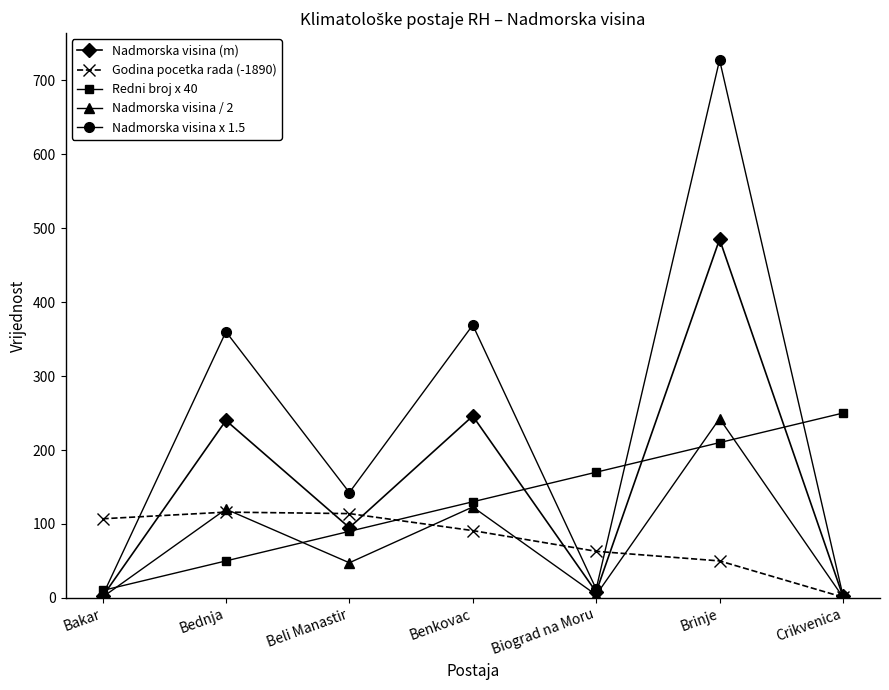

How many data points does each series have?

7